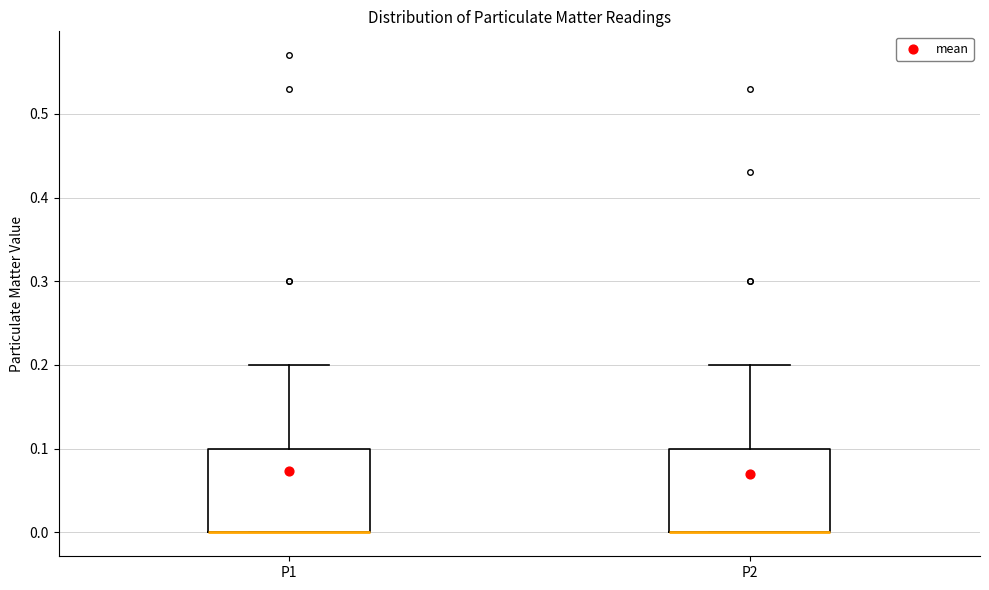

Reading left to right, read every box against the y-axis: the position of its median line, the range the box covers, and the ends of its whiskers. The values are not printed on the chart, so give them approximately, as read against the axis.

P1: median 0.0 (drawn on the box's lower edge), box 0.0 to 0.1, whiskers 0.0 to 0.2
P2: median 0.0 (drawn on the box's lower edge), box 0.0 to 0.1, whiskers 0.0 to 0.2